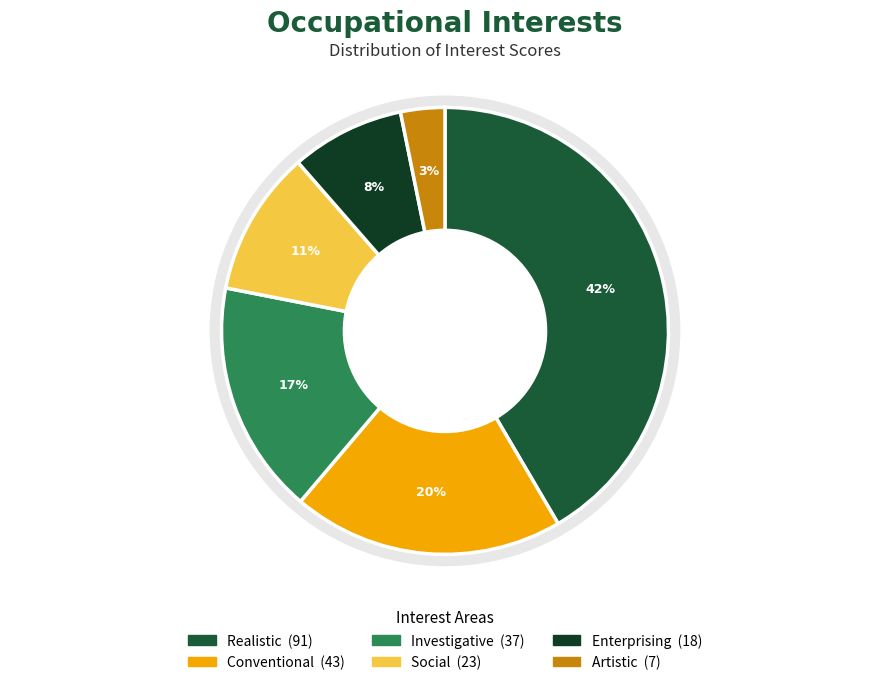

To the nearest percent, what is the difference between the Conventional and Realistic slice percentages?

22%